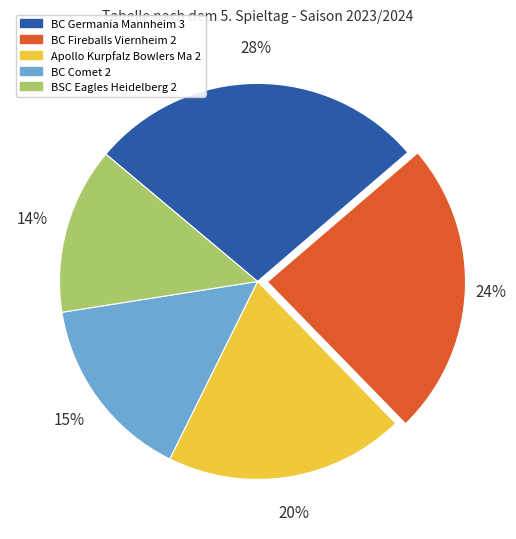

Combined, do Apollo Kurpfalz Bowlers Ma 2 and BC Comet 2 account for over 50%?

No